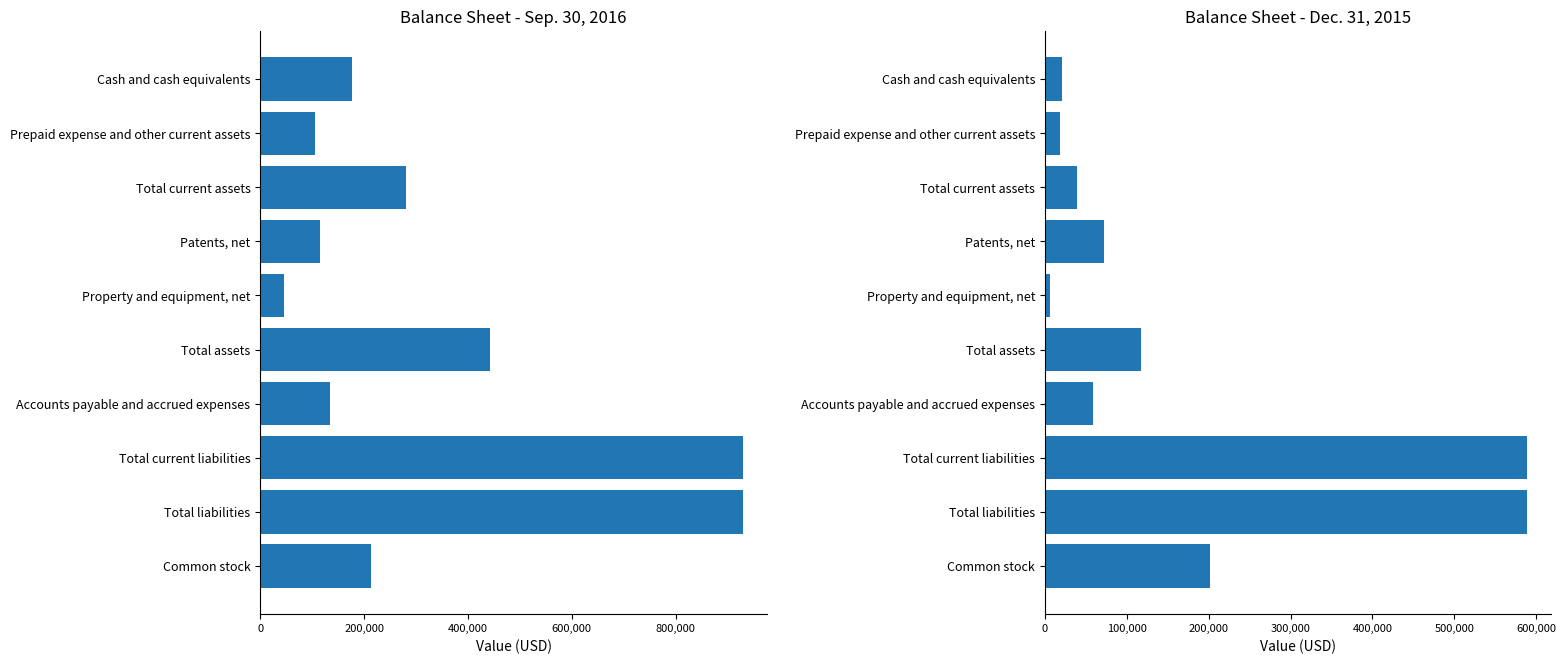

What is the maximum value for Dec. 31, 2015?

589237